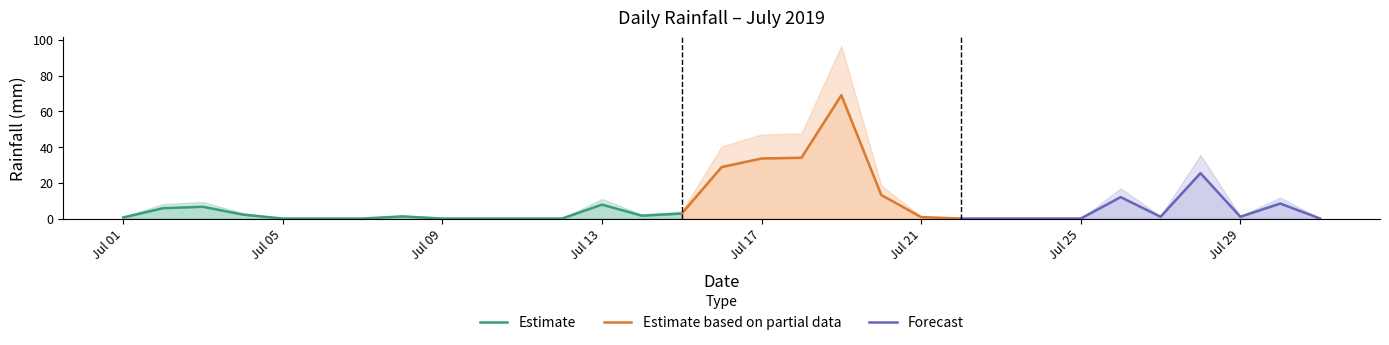

List the labels in order of value, smallest first.

2019-07-05, 2019-07-06, 2019-07-07, 2019-07-09, 2019-07-10, 2019-07-11, 2019-07-12, 2019-07-22, 2019-07-23, 2019-07-24, 2019-07-25, 2019-07-31, 2019-07-01, 2019-07-21, 2019-07-27, 2019-07-29, 2019-07-08, 2019-07-14, 2019-07-04, 2019-07-15, 2019-07-02, 2019-07-03, 2019-07-13, 2019-07-30, 2019-07-26, 2019-07-20, 2019-07-28, 2019-07-16, 2019-07-17, 2019-07-18, 2019-07-19